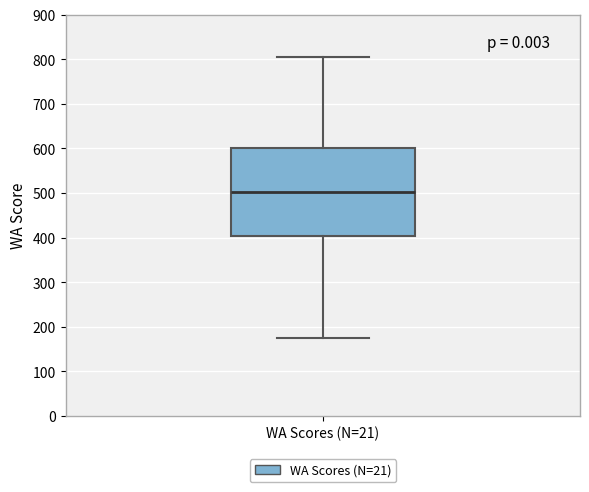

Transcribe this box plot: give where the median line is, the range the box spans, and where the two whiskers end, as read against the y-axis. The values are not printed on the chart, so give them approximately, as read against the axis.

median 500, box 400 to 600, whiskers 170 to 800